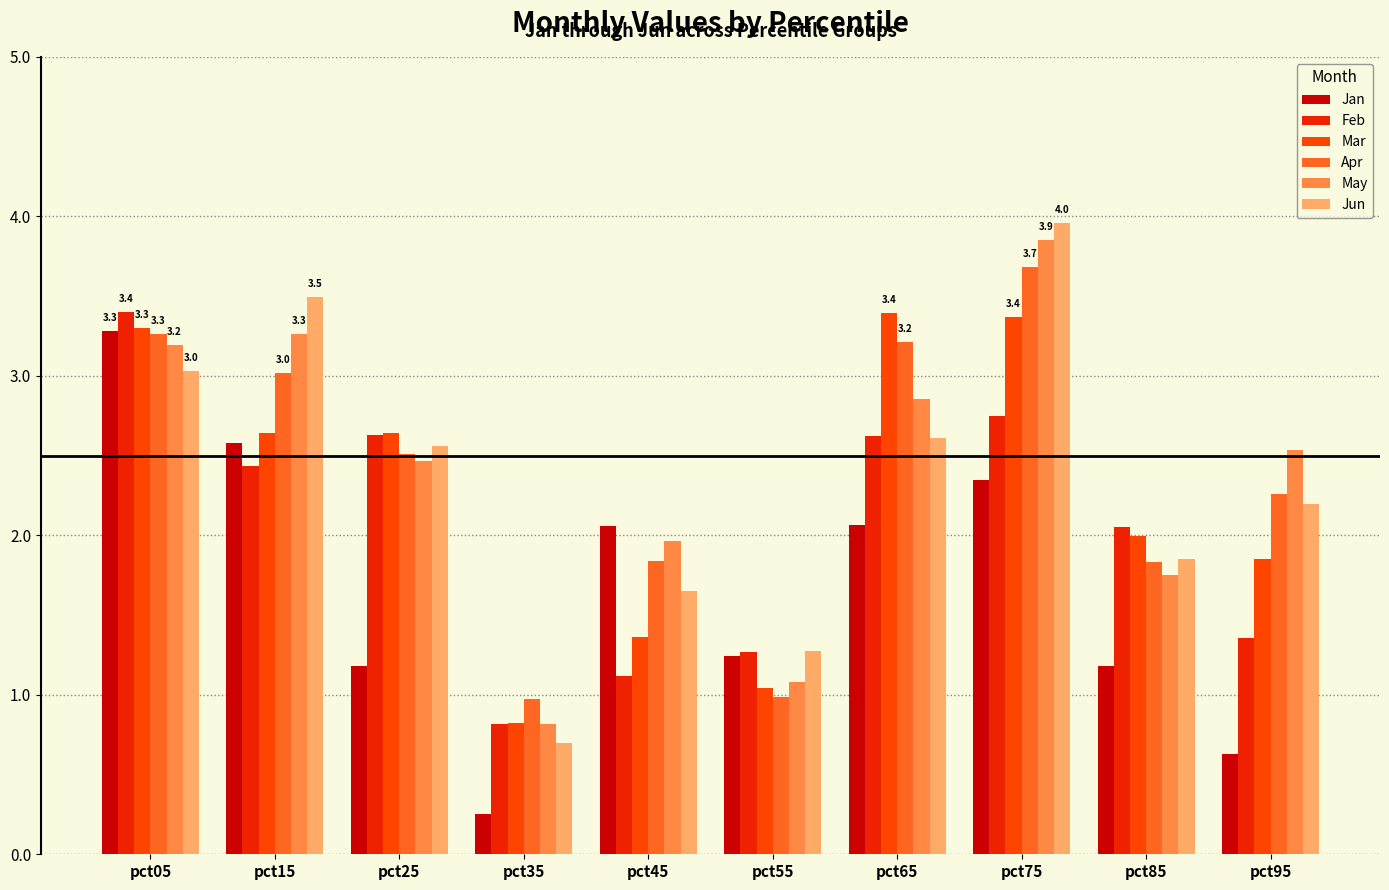

List the series in order of their peak value, lowest first.

Jan, Mar, Feb, Apr, May, Jun